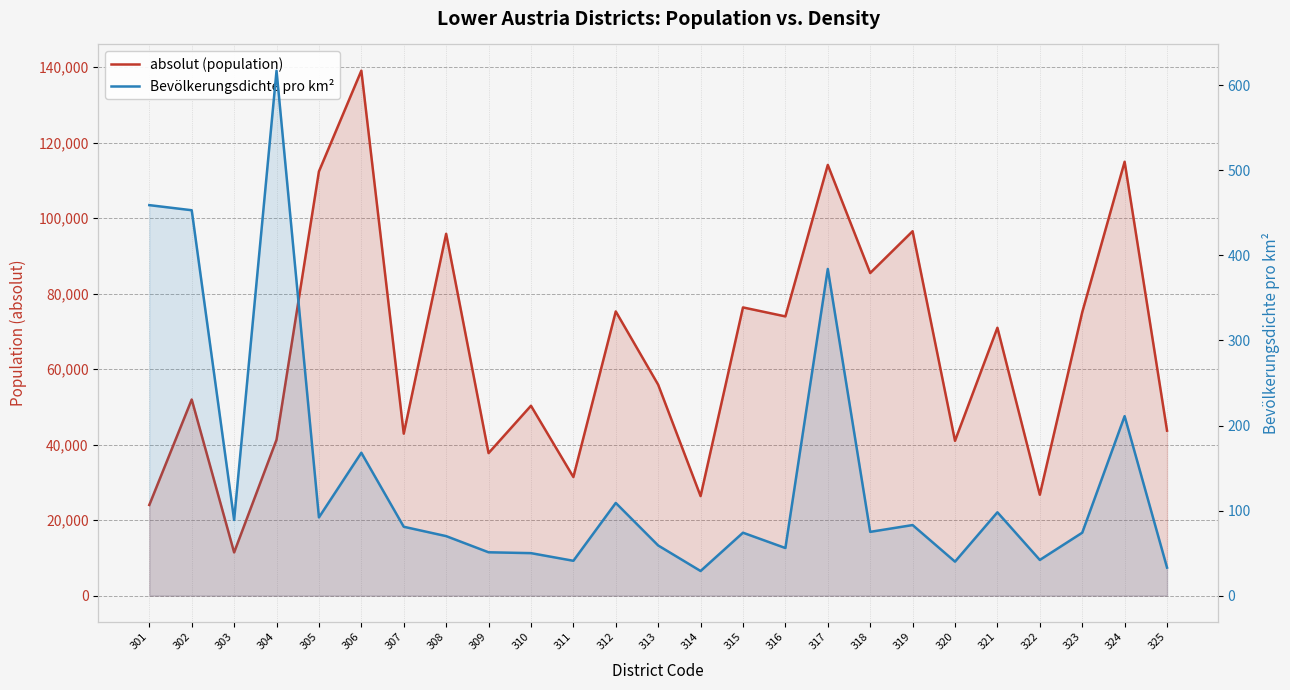

What is the value of the absolut (population) point at the 24th from the left?

114920